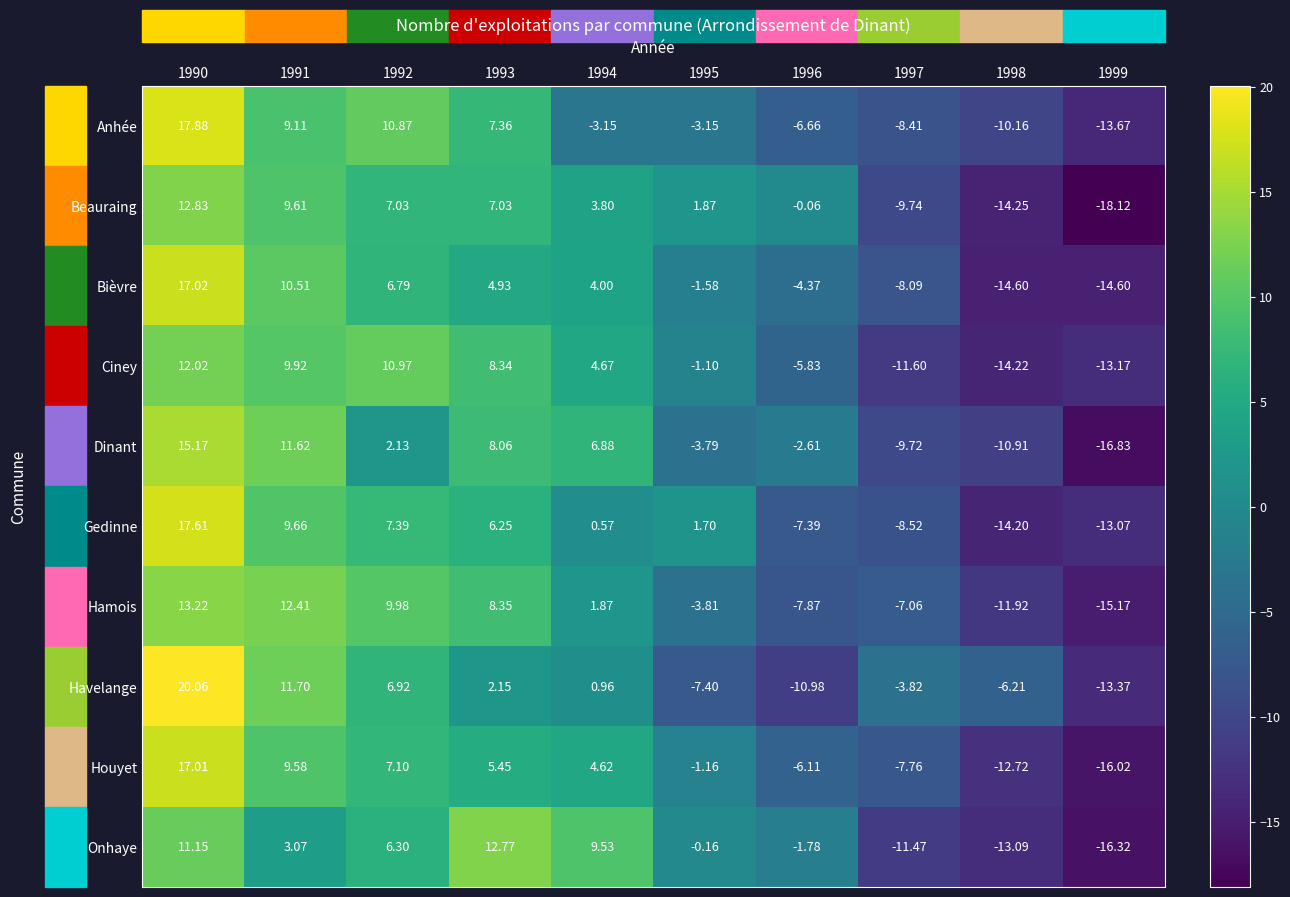

What is the spread (max minus min) of values at 1991?

9.3